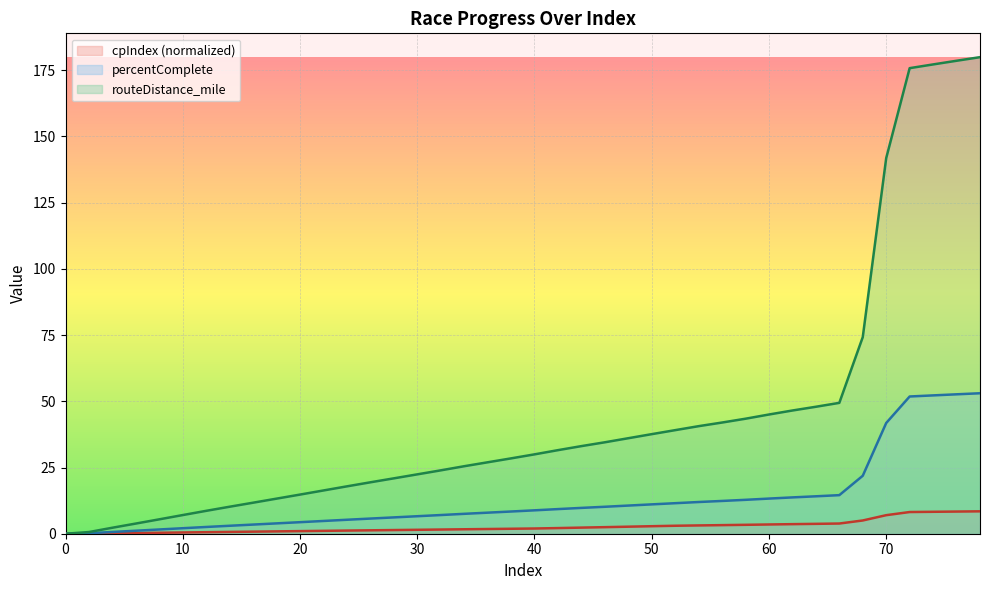

What is the value of the routeDistance_mile point at the 37th from the left?

175.8